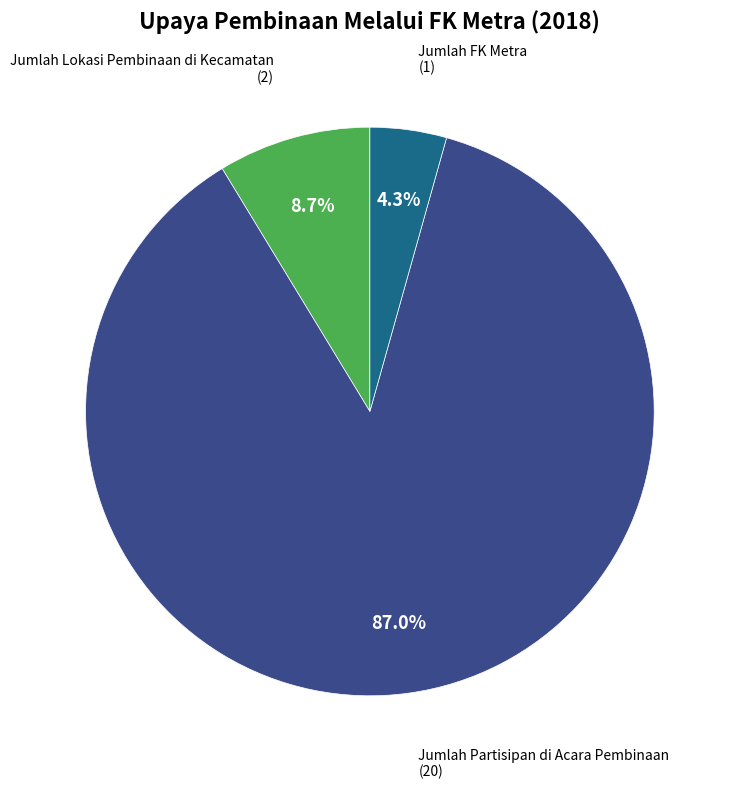

Is there a majority slice in this chart?

Yes